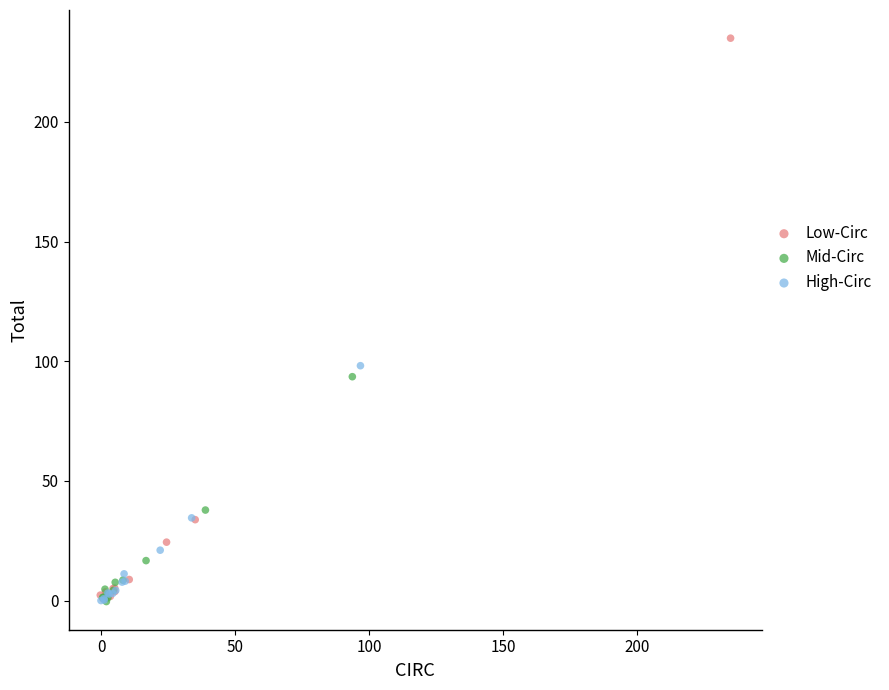

Which series contains the highest Y value?

Low-Circ